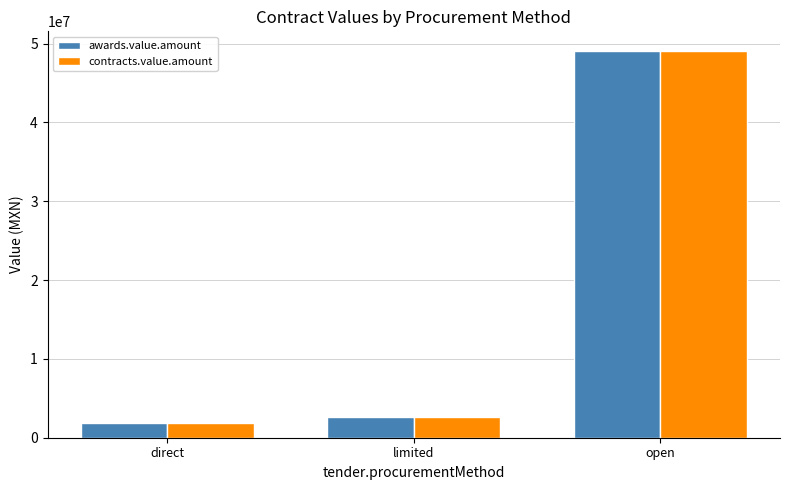

At which label does contracts.value.amount reach its peak?

open